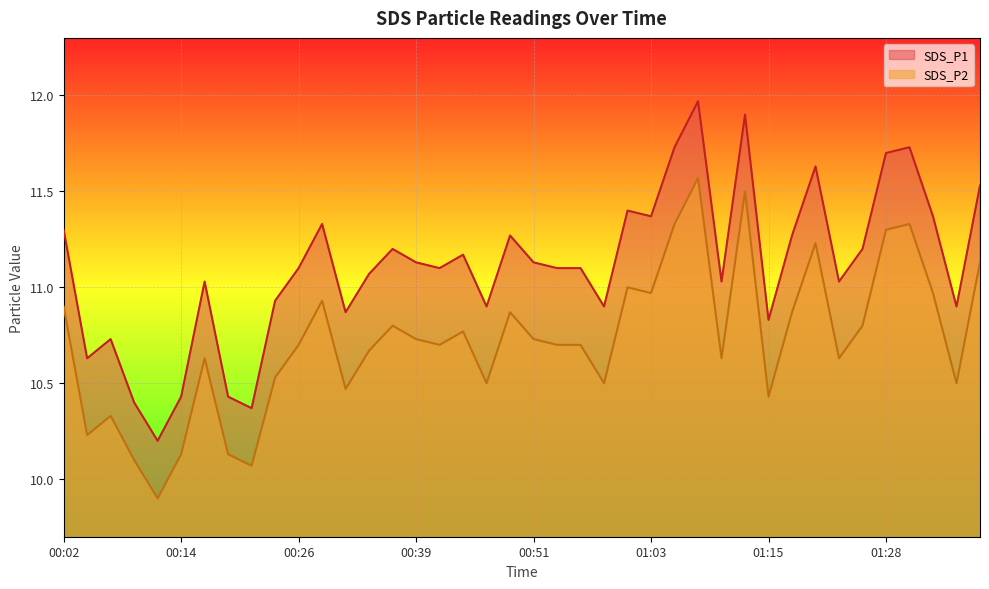

At how many categories does at least one series exceed 10?

40